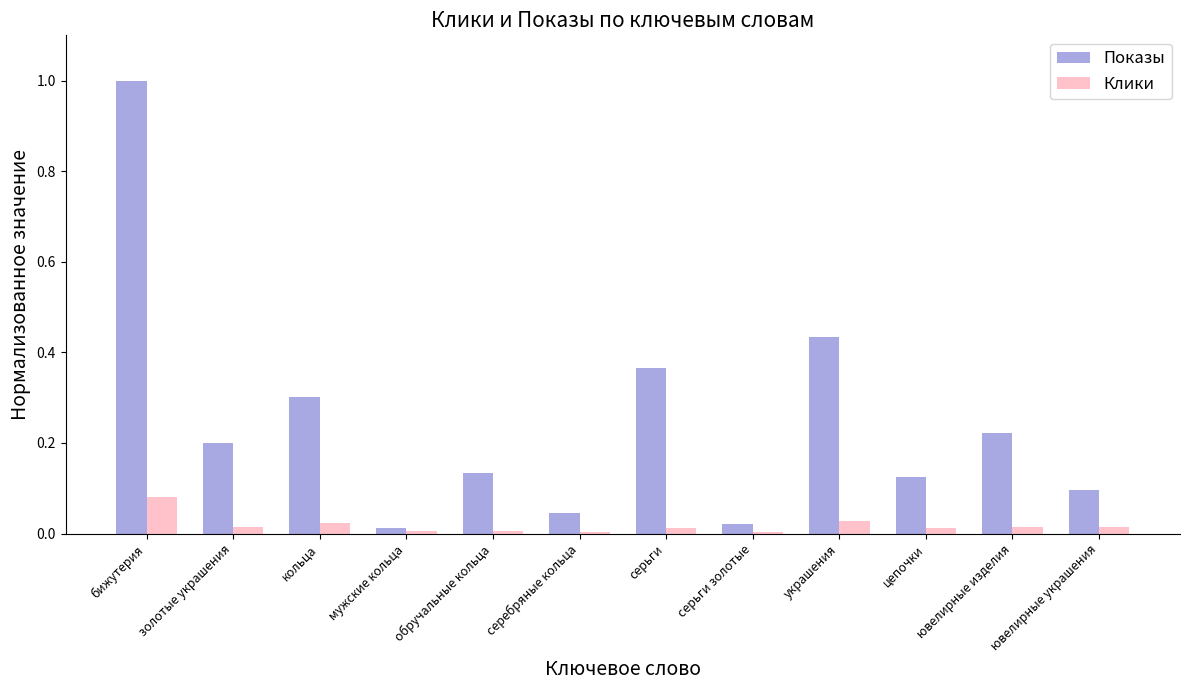

Is the value of Показы at обручальные кольца greater than the value of Клики at серьги золотые?

Yes